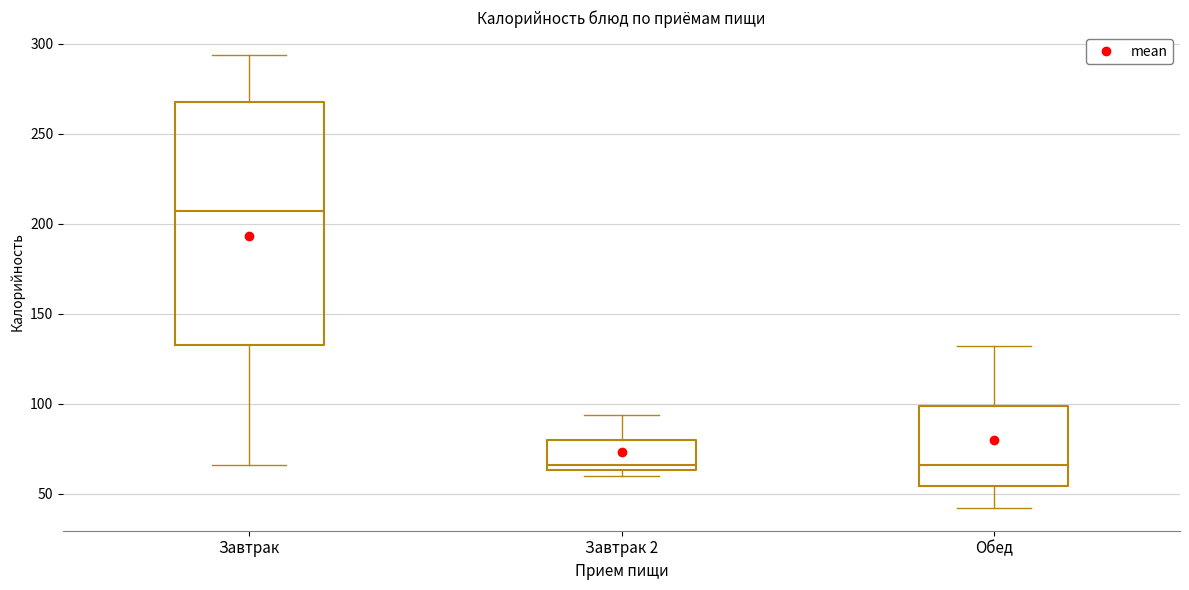

Where is the upper edge of the box for Завтрак 2 on the y-axis? The values are not printed on the chart, so give them approximately, as read against the axis.

80